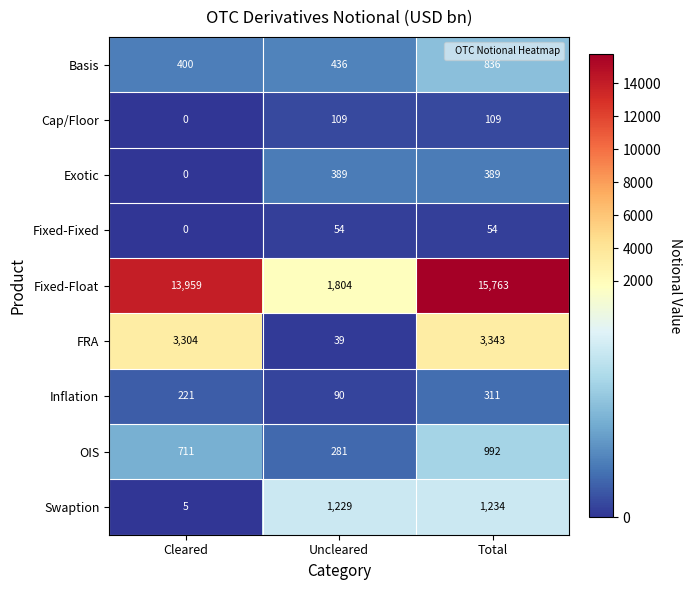

Reading right to left, transcribe all the data shown in this chart.

Basis: 836	436	400
Cap/Floor: 109	109	0
Exotic: 389	389	0
Fixed-Fixed: 54	54	0
Fixed-Float: 15763	1804	13959
FRA: 3343	39	3304
Inflation: 311	90	221
OIS: 992	281	711
Swaption: 1234	1229	5